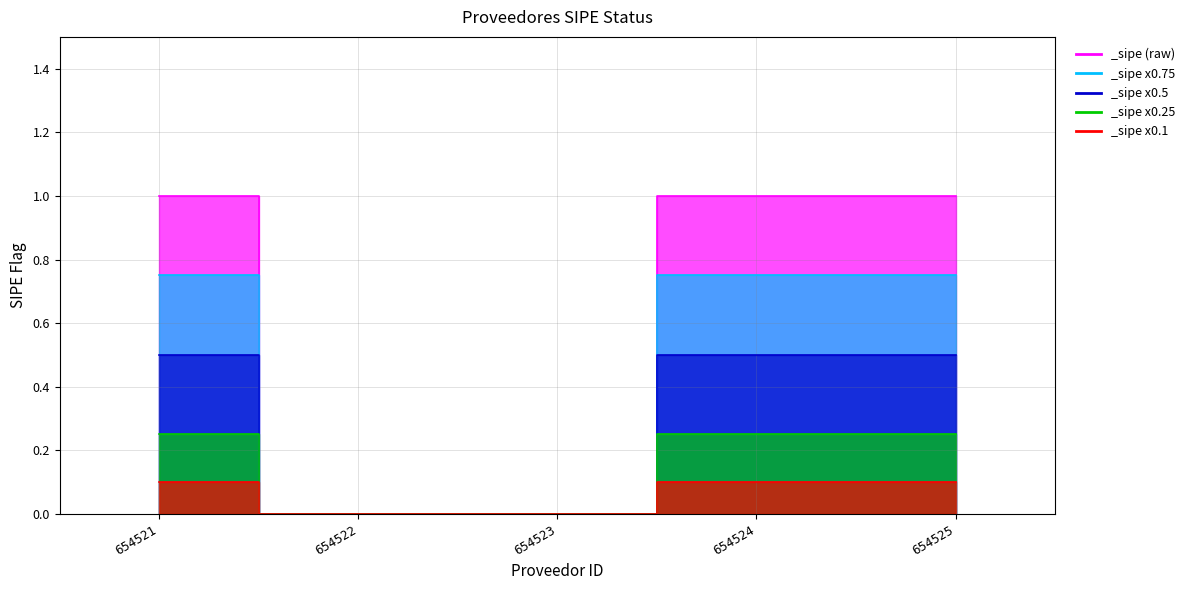

What is the difference between the second highest and second lowest values?

1